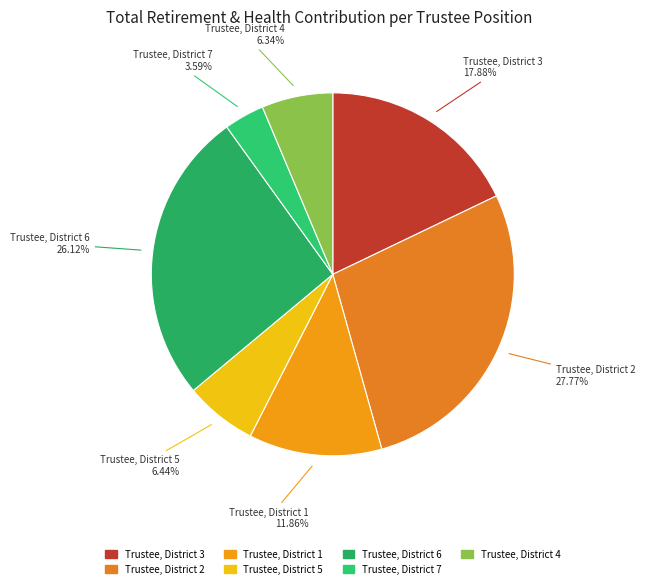

How many slices are in this pie chart?

7